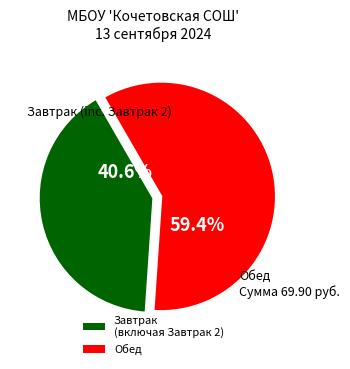

Which category has the biggest portion of the pie?

Обед